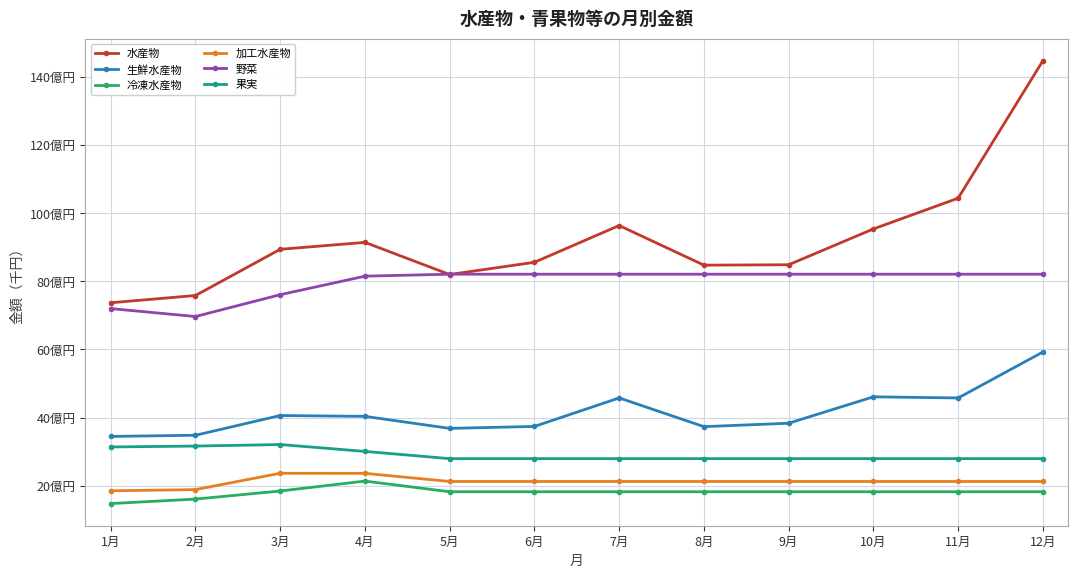

Reading left to right, what are all the values shown in this chart?

水産物: 1月=73.7	2月=75.8	3月=89.4	4月=91.4	5月=82.0	6月=85.6	7月=96.4	8月=84.7	9月=84.9	10月=95.4	11月=104.4	12月=144.8
生鮮水産物: 1月=34.5	2月=34.8	3月=40.6	4月=40.4	5月=36.8	6月=37.4	7月=45.8	8月=37.3	9月=38.3	10月=46.1	11月=45.8	12月=59.3
冷凍水産物: 1月=14.8	2月=16.1	3月=18.4	4月=21.4	5月=18.2	6月=18.2	7月=18.2	8月=18.2	9月=18.2	10月=18.2	11月=18.2	12月=18.2
加工水産物: 1月=18.5	2月=18.9	3月=23.7	4月=23.6	5月=21.2	6月=21.2	7月=21.2	8月=21.2	9月=21.2	10月=21.2	11月=21.2	12月=21.2
野菜: 1月=72.0	2月=69.7	3月=76.1	4月=81.5	5月=82.1	6月=82.1	7月=82.1	8月=82.1	9月=82.1	10月=82.1	11月=82.1	12月=82.1
果実: 1月=31.4	2月=31.6	3月=32.1	4月=30.1	5月=27.9	6月=27.9	7月=27.9	8月=27.9	9月=27.9	10月=27.9	11月=27.9	12月=27.9